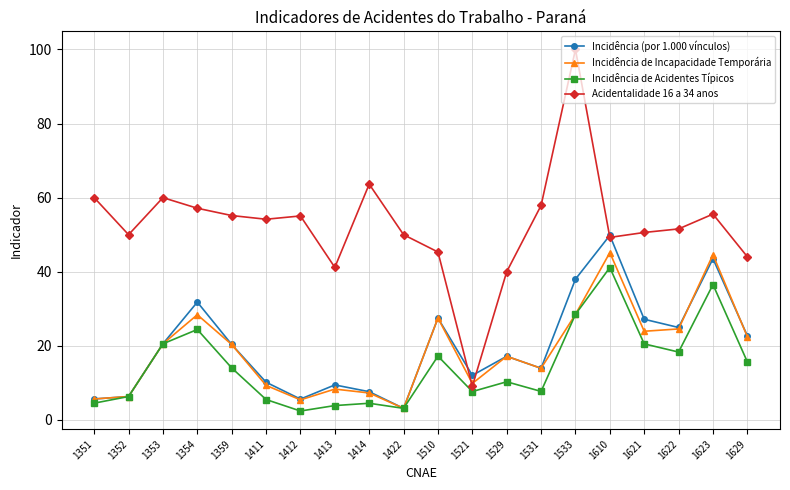

What is the total value across all series at 1354?

141.8